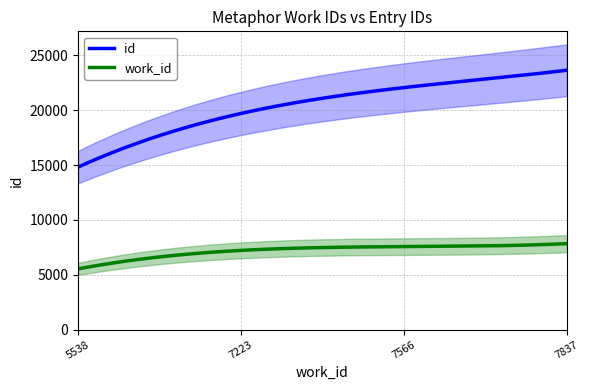

What is the minimum value for work_id?

5538.0